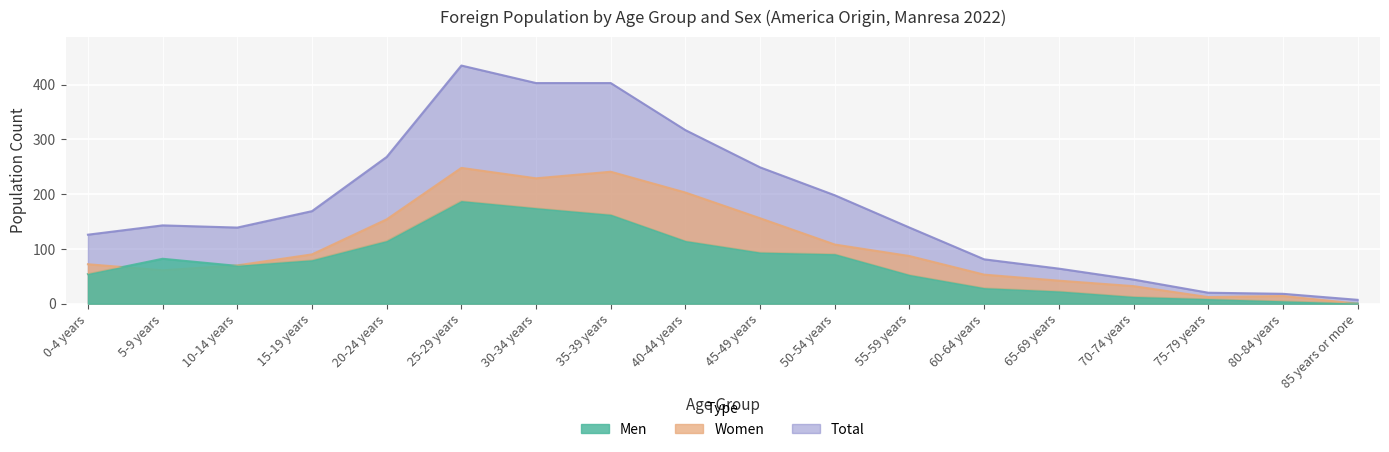

Is it true that Total equals 87 at 65-69 years?

False